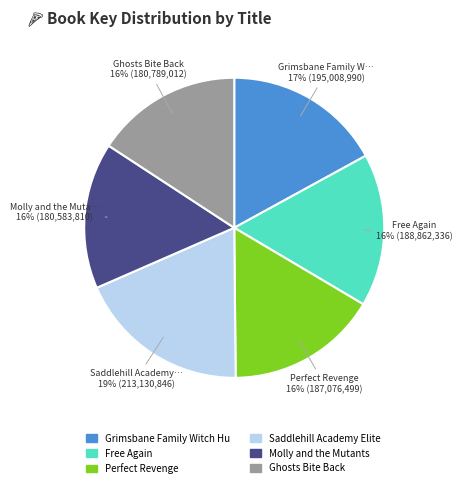

To the nearest percent, what is the difference between the largest and smallest slice percentages?

3%